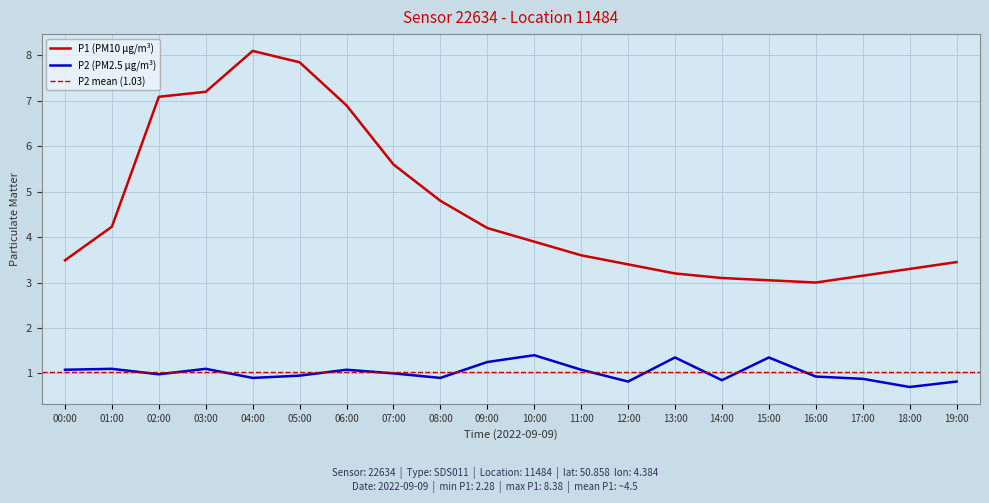

List the series in order of their overall mean, highest first.

P1, P2